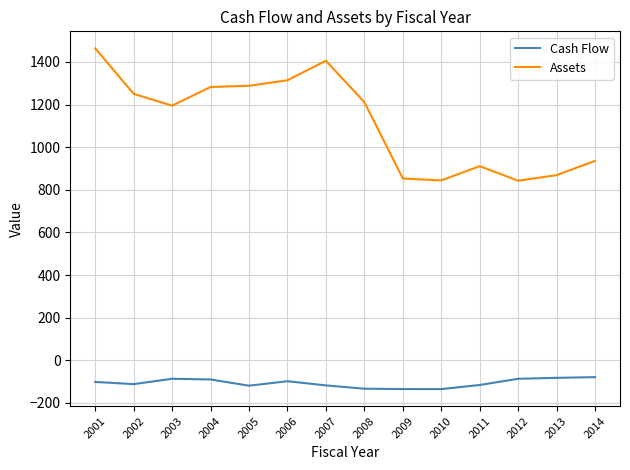

True or false: Assets and Cash Flow cross at least once.

False